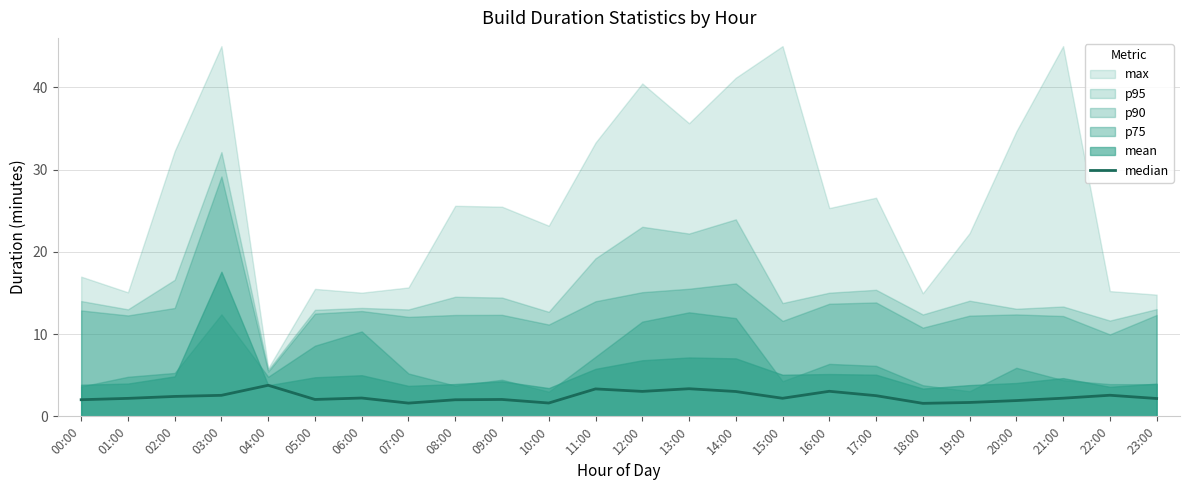

List the labels in order of value, largest first.

04:00, 13:00, 11:00, 16:00, 12:00, 14:00, 22:00, 03:00, 17:00, 02:00, 06:00, 21:00, 15:00, 01:00, 23:00, 05:00, 09:00, 00:00, 08:00, 20:00, 19:00, 10:00, 07:00, 18:00